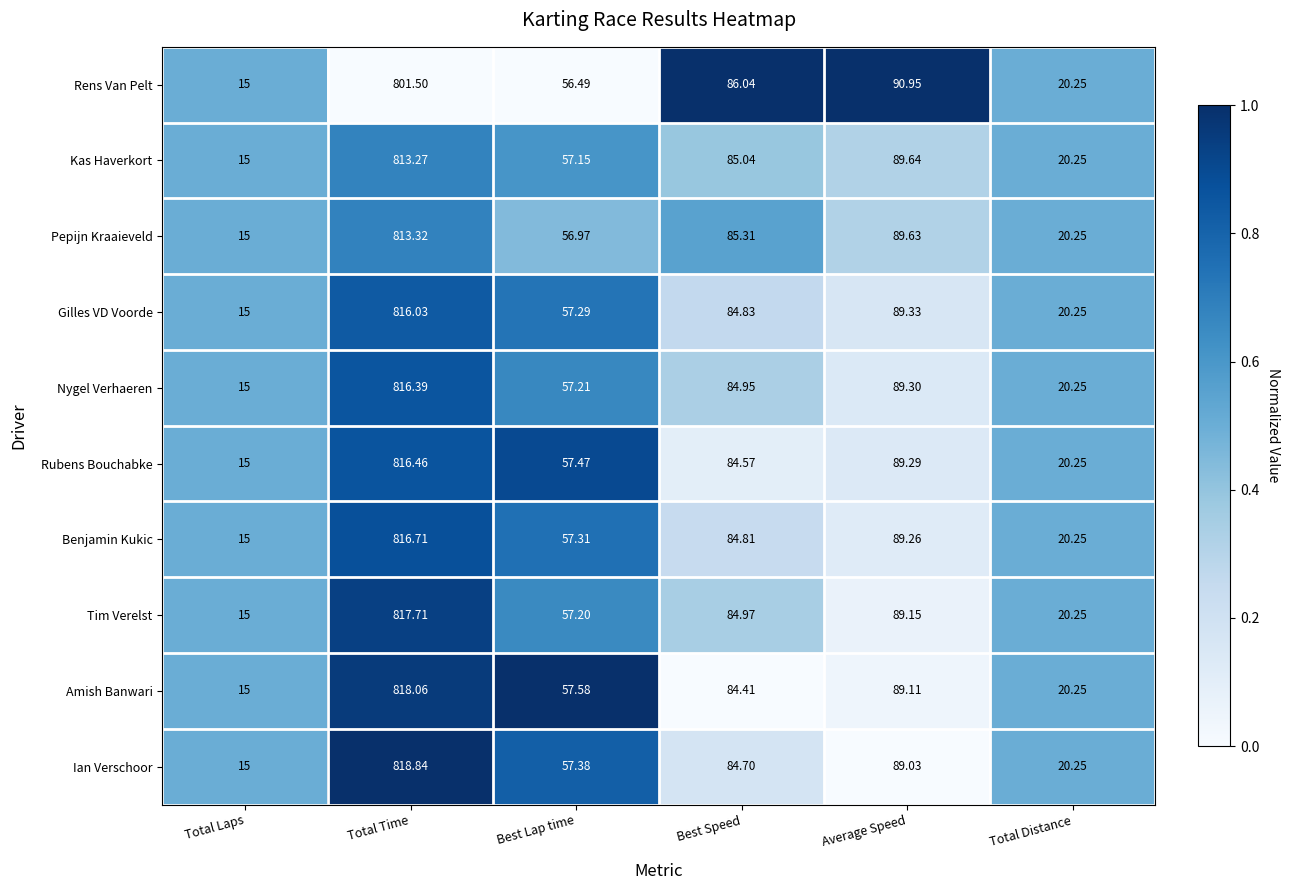

At which category is the sum across all series the highest?

Total Time